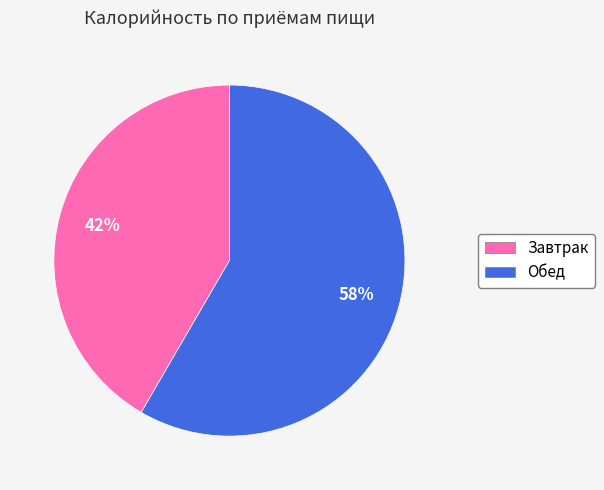

Is it true that Обед is 58% of the pie?

True